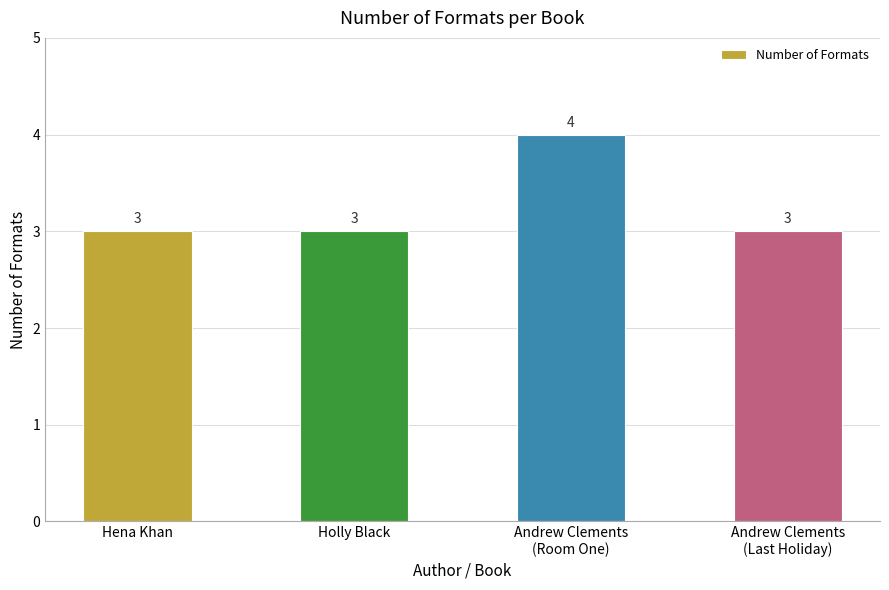

Are the bars horizontal?

No